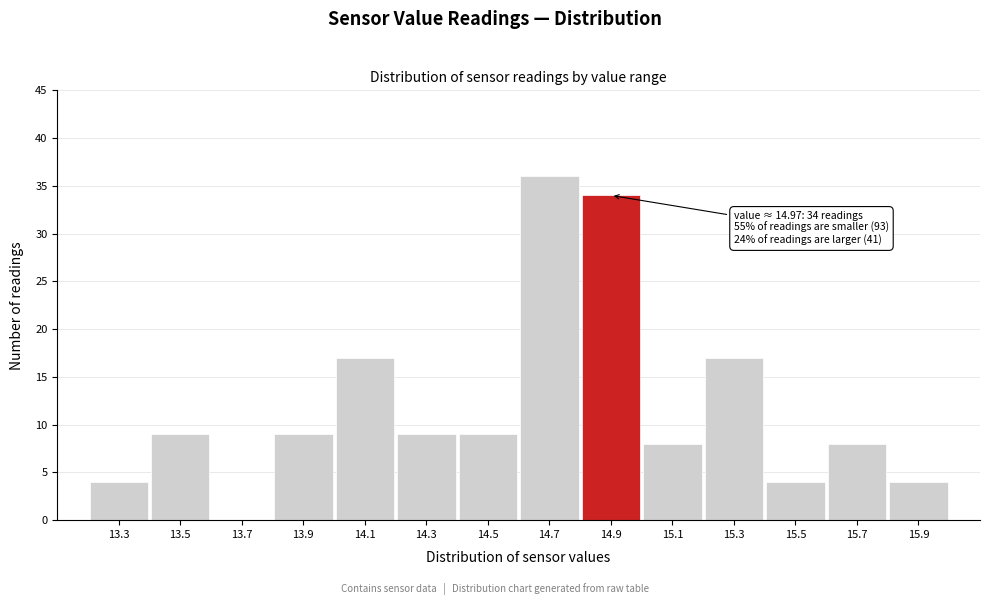

Reading left to right, what are all the values shown in this chart?

13.3=4	13.5=9	13.7=0	13.9=9	14.1=17	14.3=9	14.5=9	14.7=36	14.9=34	15.1=8	15.3=17	15.5=4	15.7=8	15.9=4